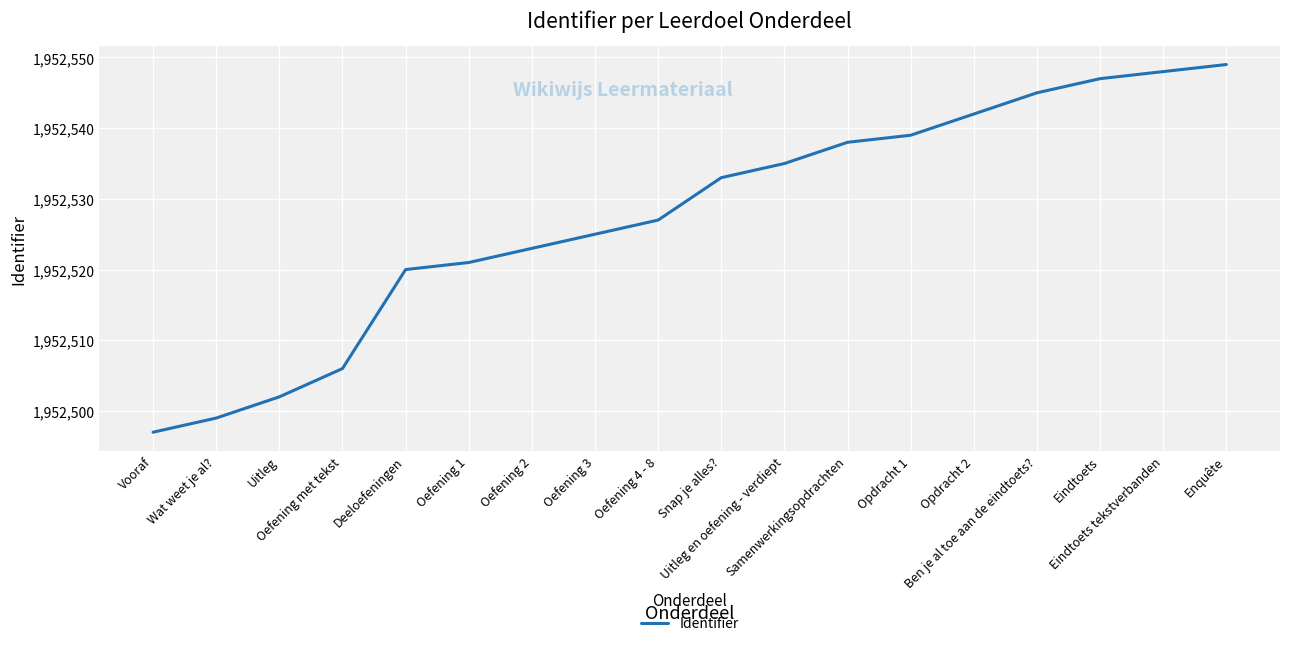

Reading left to right, transcribe all the data shown in this chart.

Vooraf=1952497	Wat weet je al?=1952499	Uitleg=1952502	Oefening met tekst=1952506	Deeloefeningen=1952520	Oefening 1=1952521	Oefening 2=1952523	Oefening 3=1952525	Oefening 4 - 8=1952527	Snap je alles?=1952533	Uitleg en oefening - verdiept=1952535	Samenwerkingsopdrachten=1952538	Opdracht 1=1952539	Opdracht 2=1952542	Ben je al toe aan de eindtoets?=1952545	Eindtoets=1952547	Eindtoets tekstverbanden=1952548	Enquête=1952549